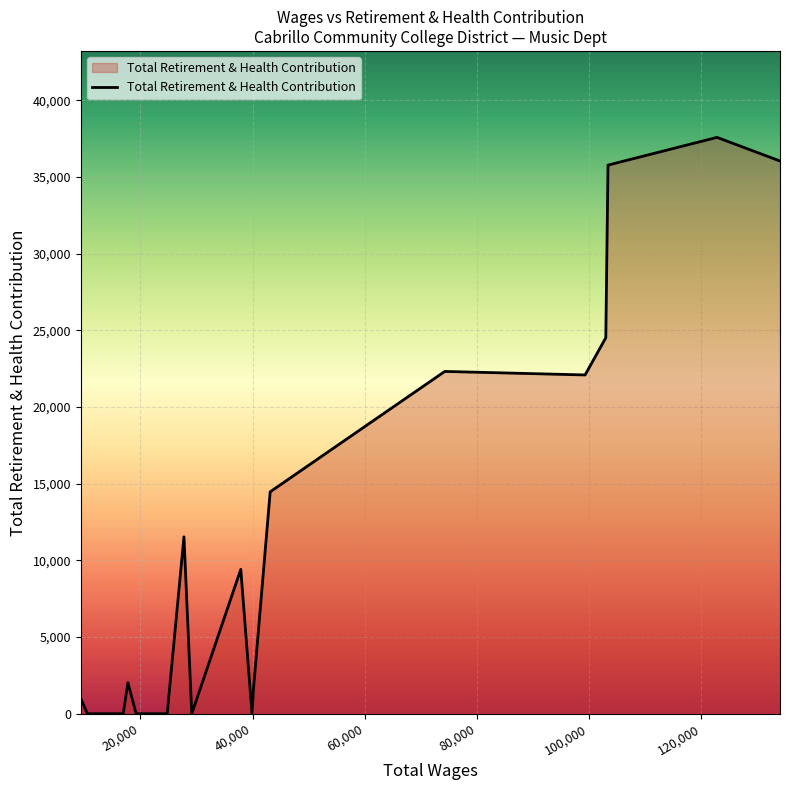

What is the maximum value shown in the chart?

37589